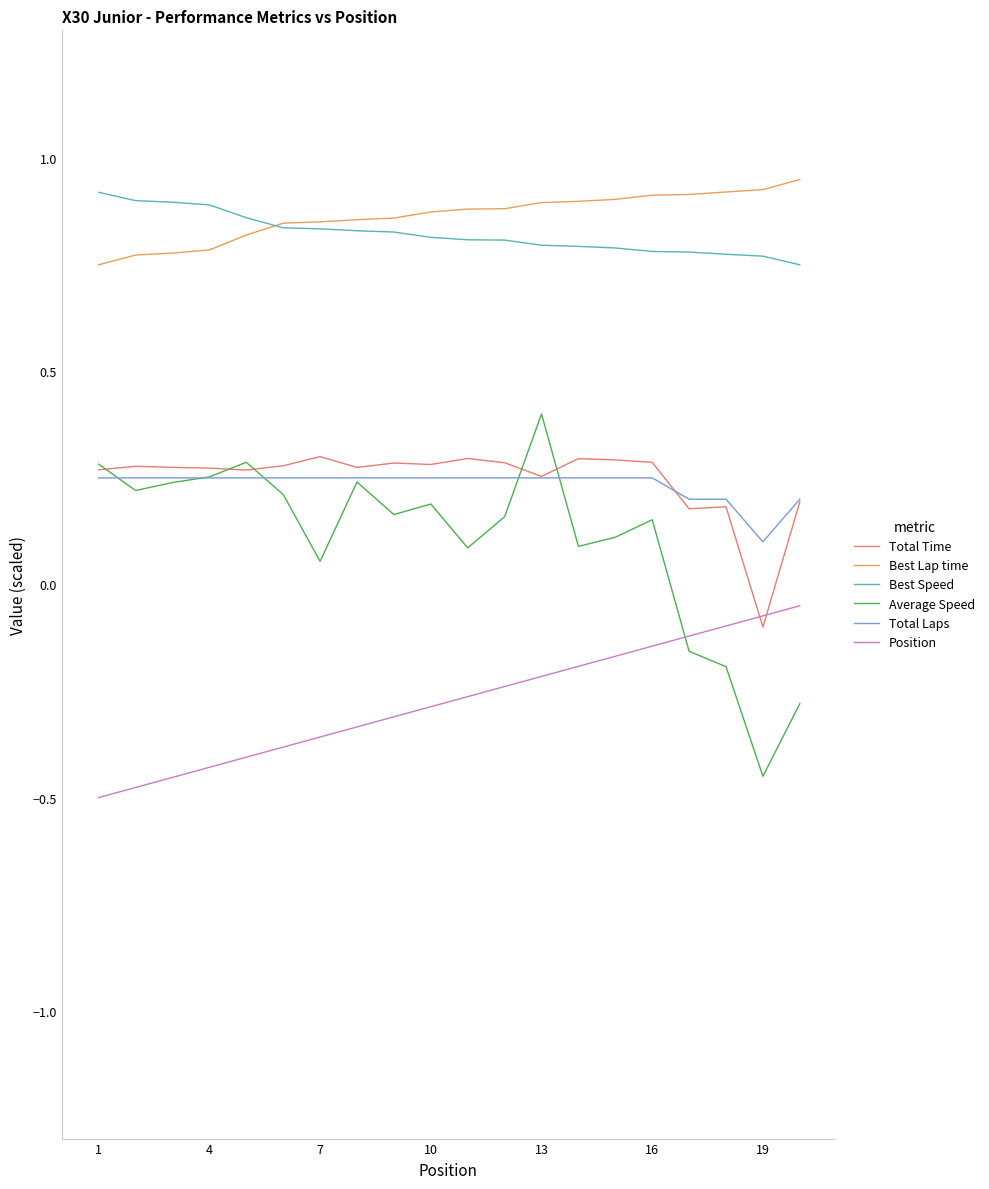

Which series has the widest spread of values?

Average Speed